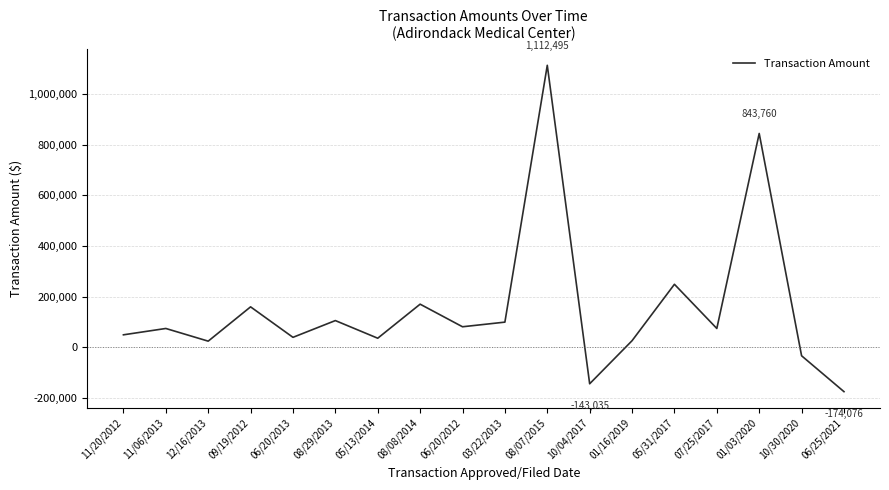

True or false: the data shows -212529 at 10/04/2017.

False